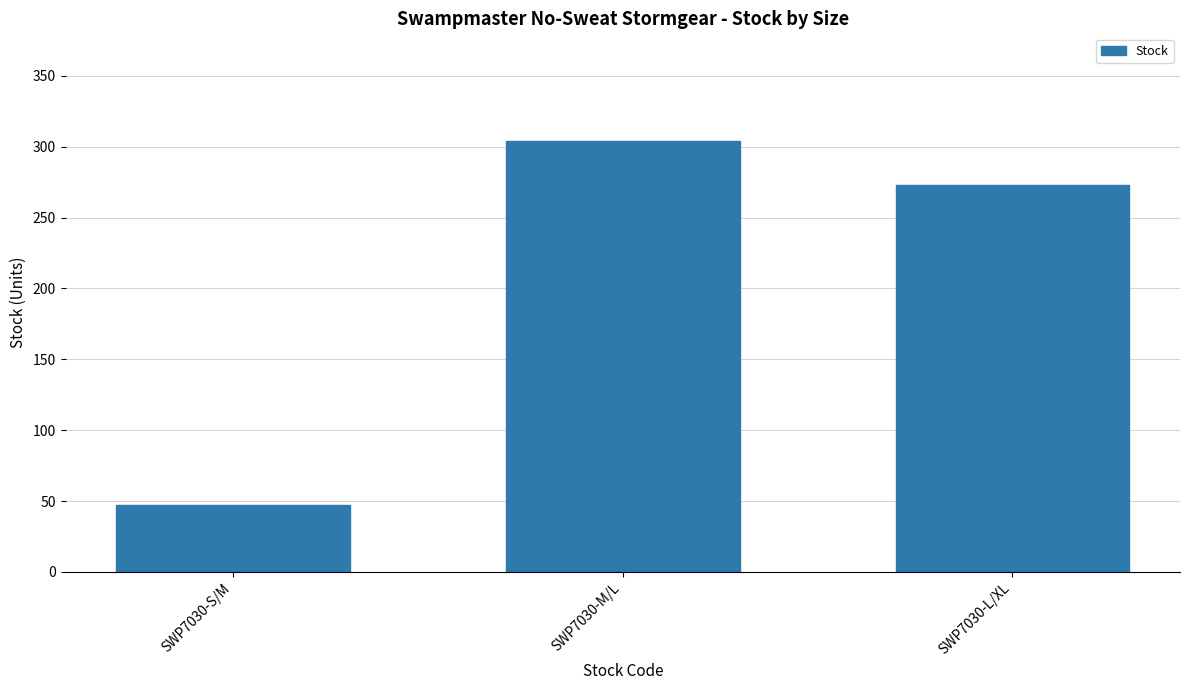

What is the average value?

208